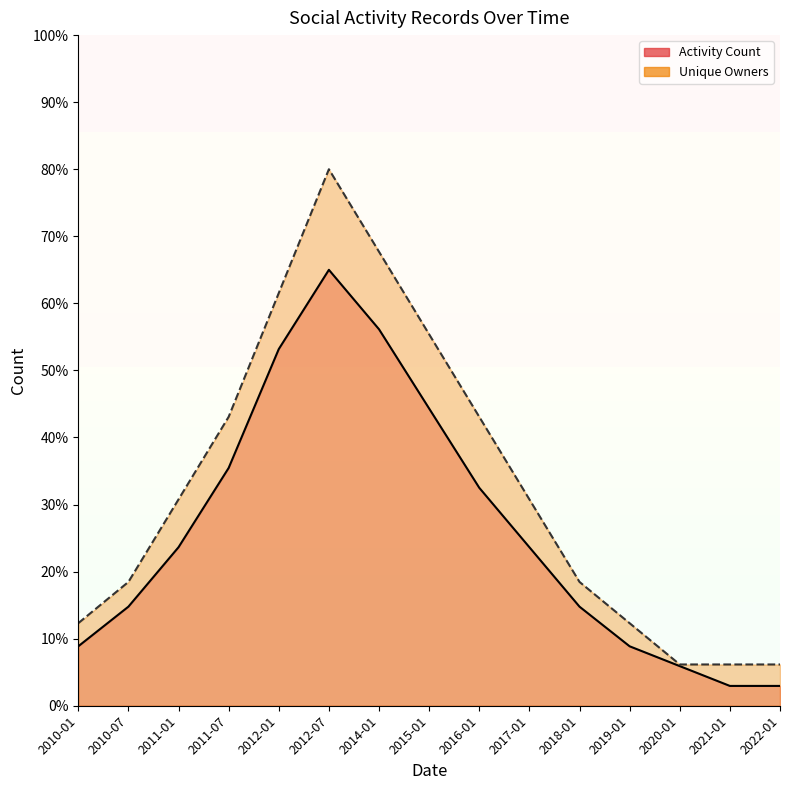

Where is the first local maximum for Activity Count?

2012-07